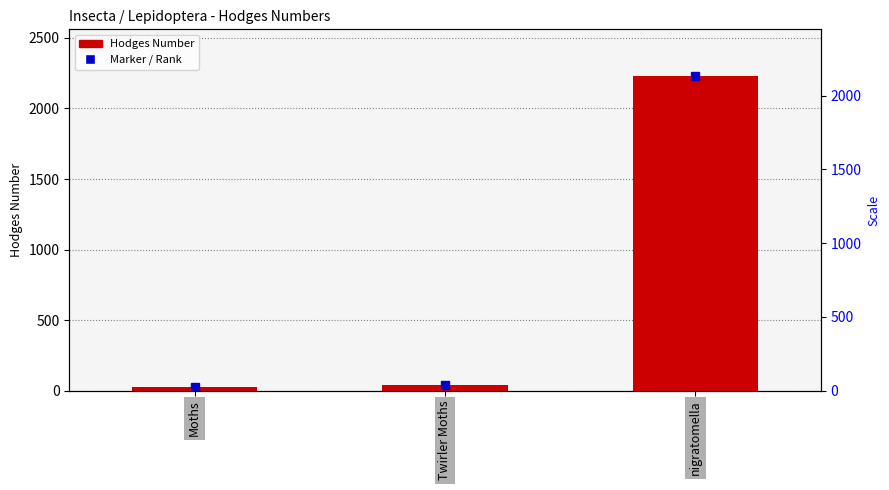

At which category does the chart reach its minimum across all series?

Moths